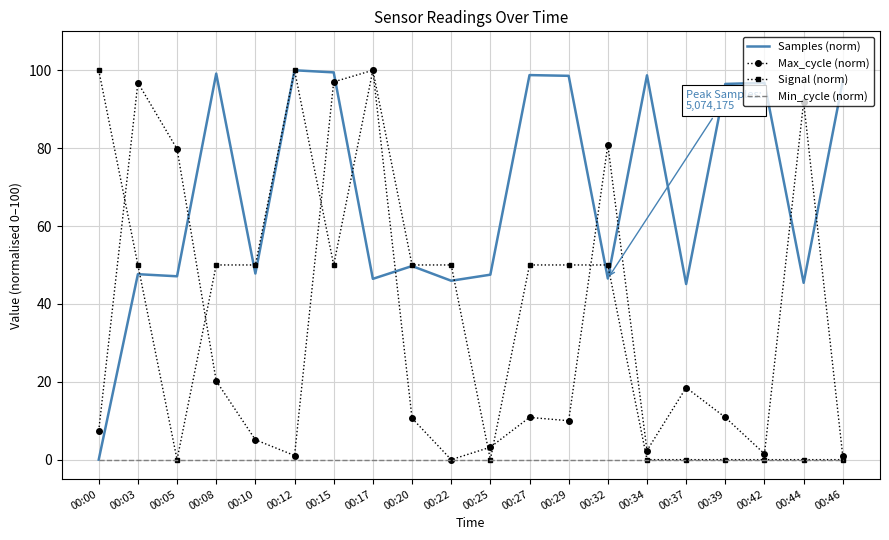

Which series changed the most between 00:05 and 00:39?

Max_cycle (norm)